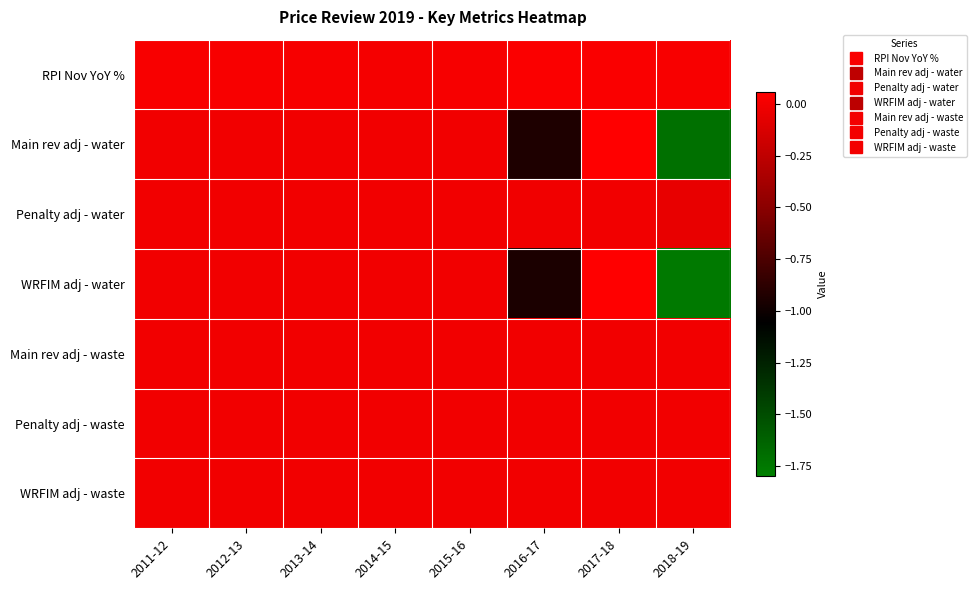

How many categories are shown in the chart?

8